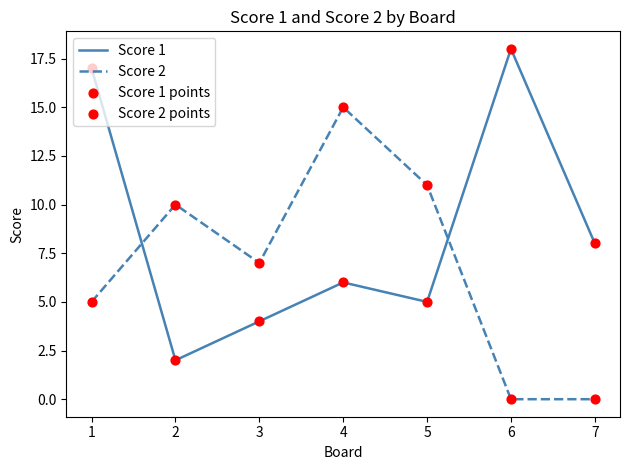

What is the total value across all series at 4?

21